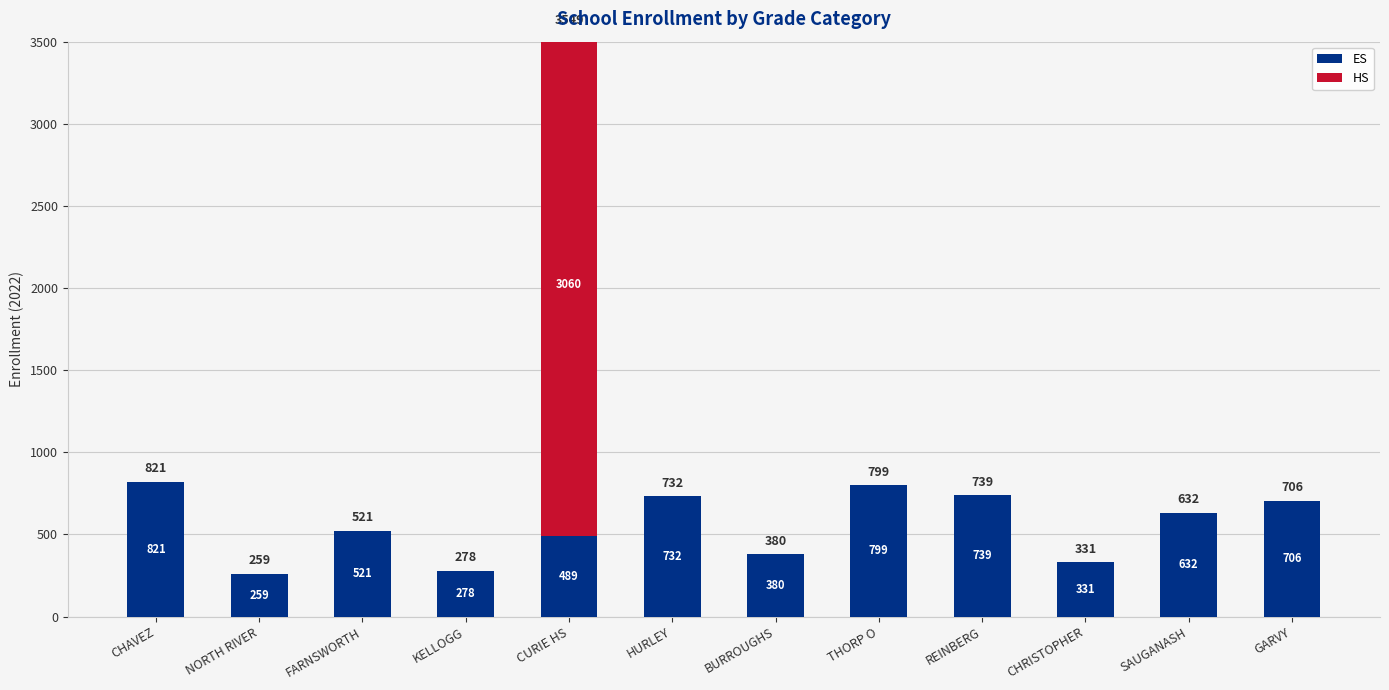

Is the value of ES at REINBERG greater than the value of HS at NORTH RIVER?

Yes